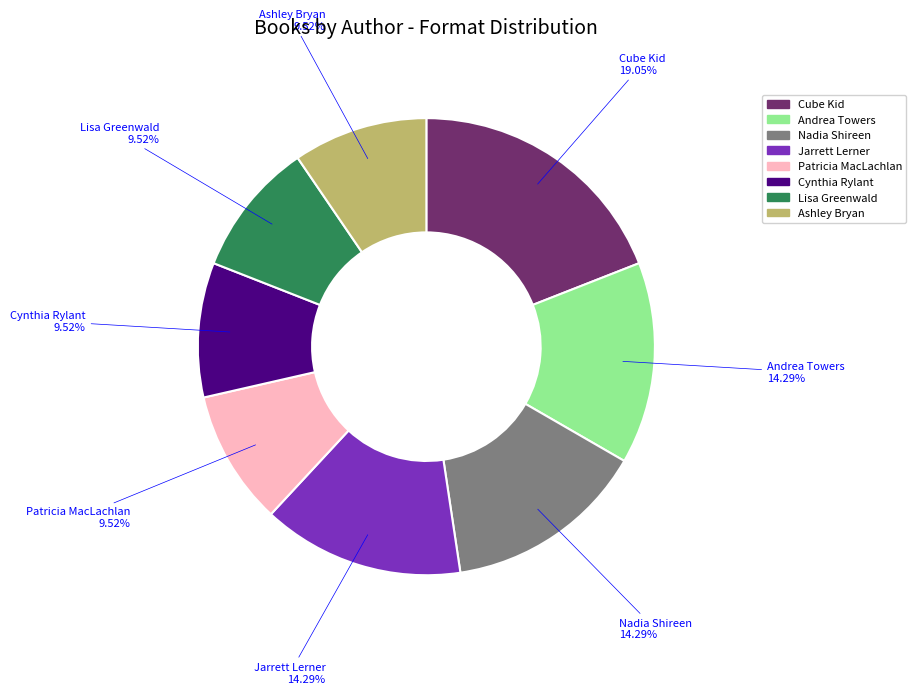

Does any single category account for the majority?

No